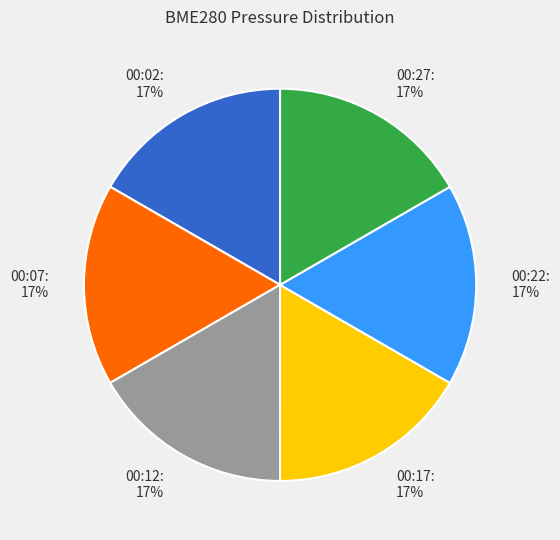

The 00:27 slice represents 17% of the pie. True or false?

True